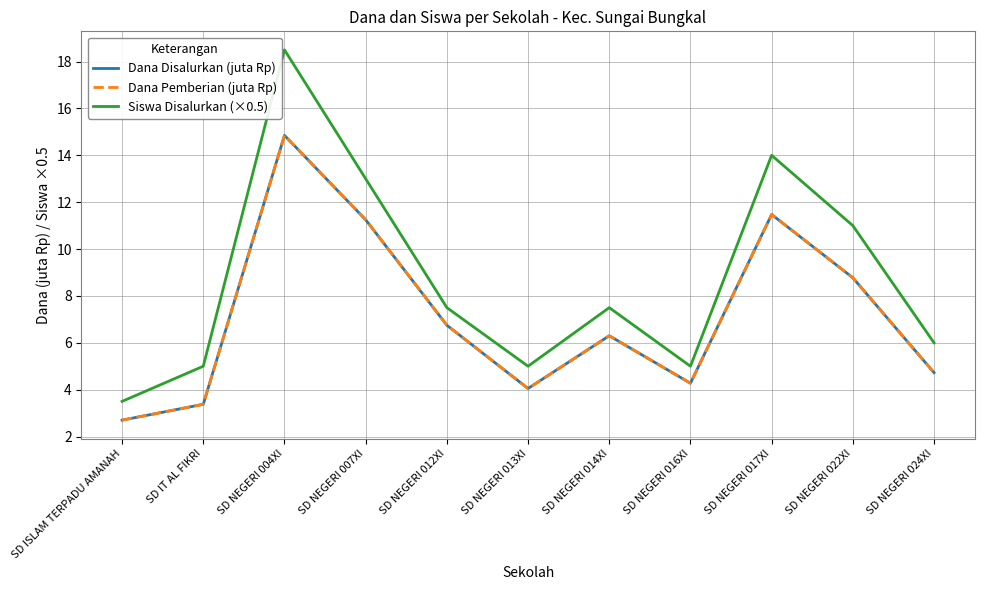

At SD NEGERI 017XI, list the series in order from smallest to largest.

Dana Disalurkan (juta Rp), Dana Pemberian (juta Rp), Siswa Disalurkan (×0.5)